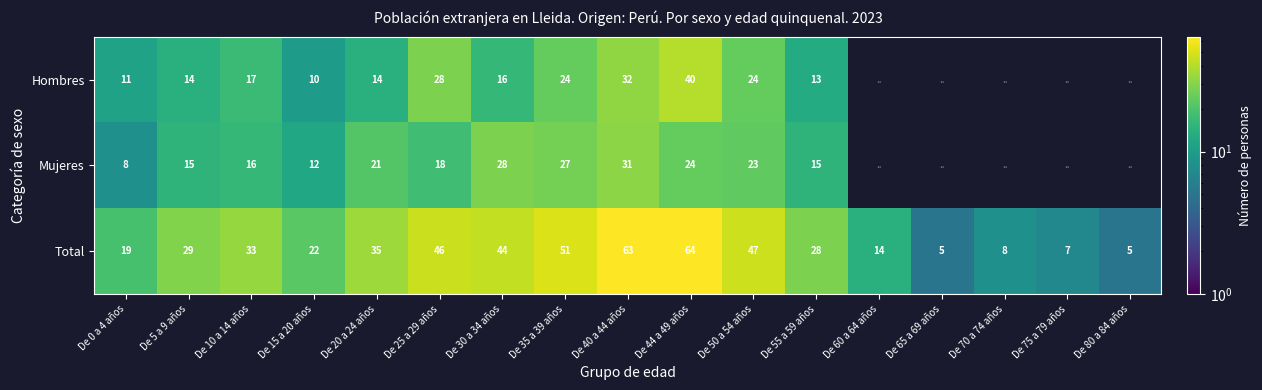

Rank the series at De 5 a 9 años from highest to lowest value.

Total, Mujeres, Hombres